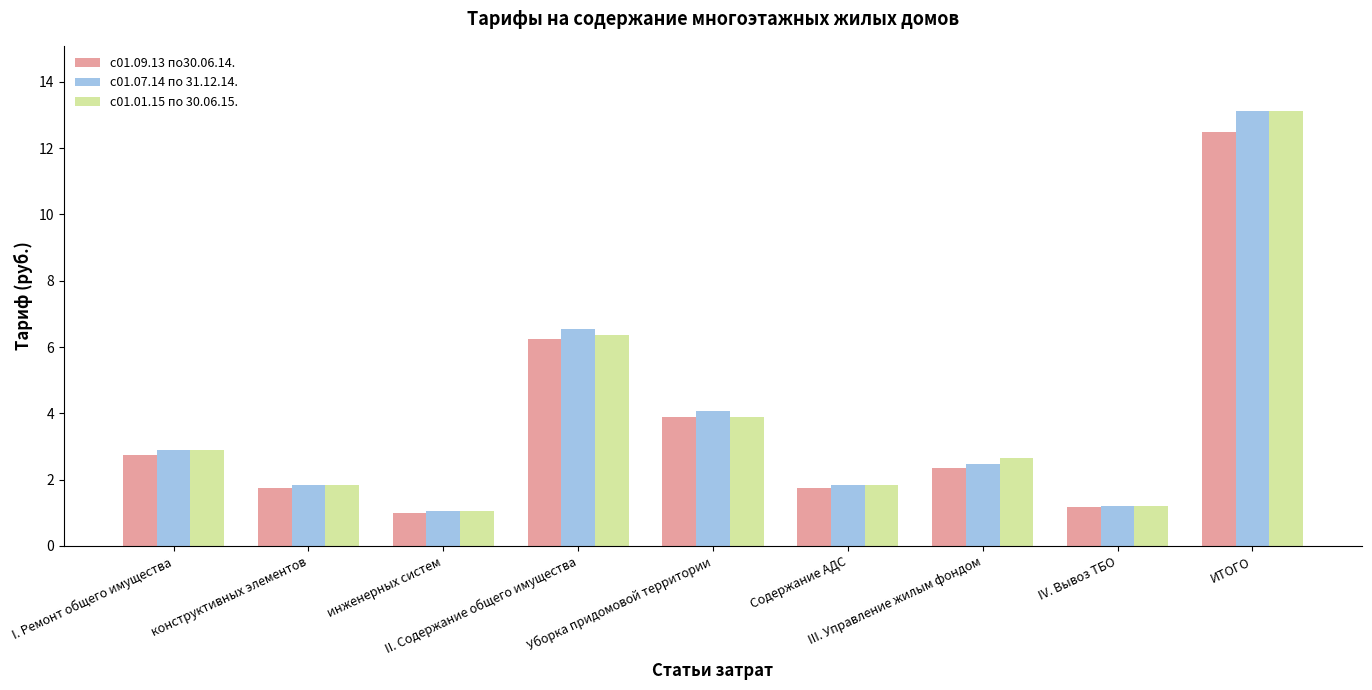

At which label is с01.07.14 по 31.12.14. closest to 7?

II. Содержание общего имущества